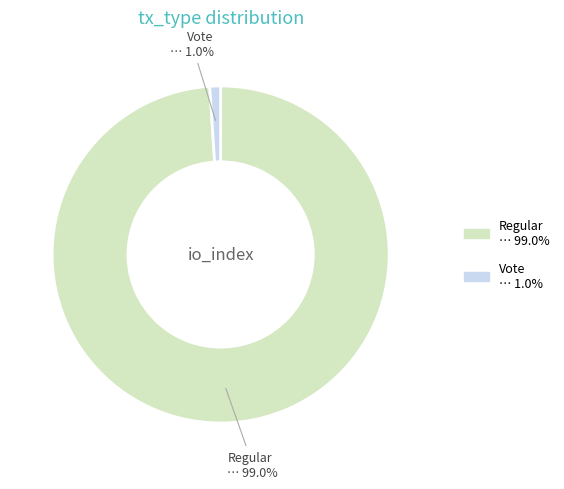

What is the total percentage of Vote and Regular?

100.0%